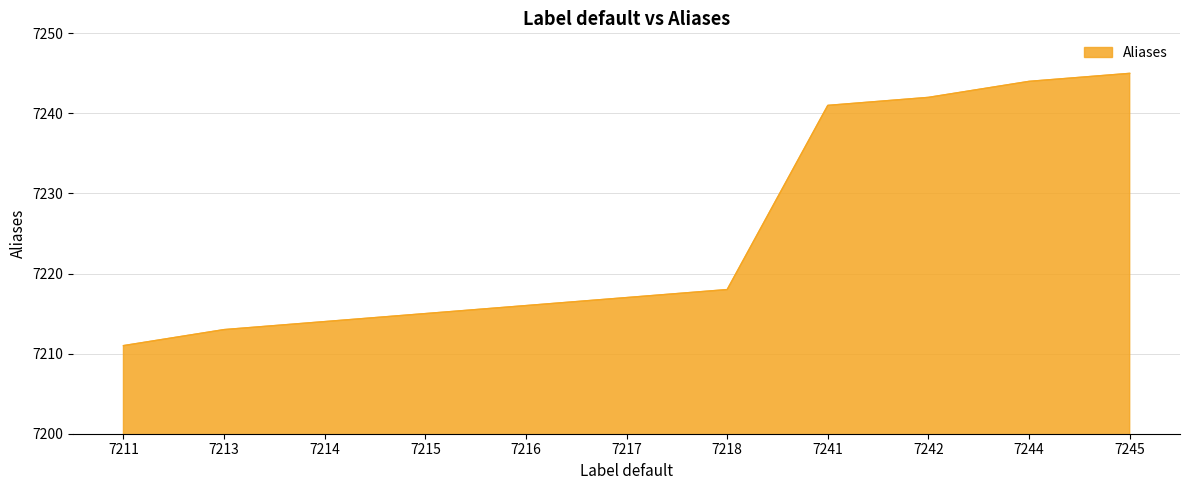

Which category has the highest value across all series?

7245